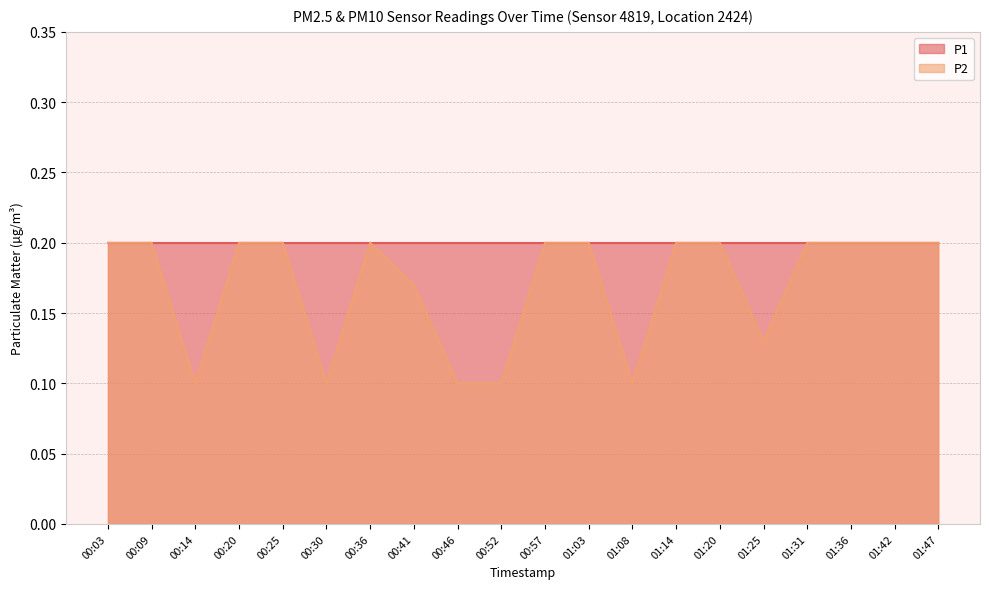

Does the chart display data point markers on the line(s)?

No